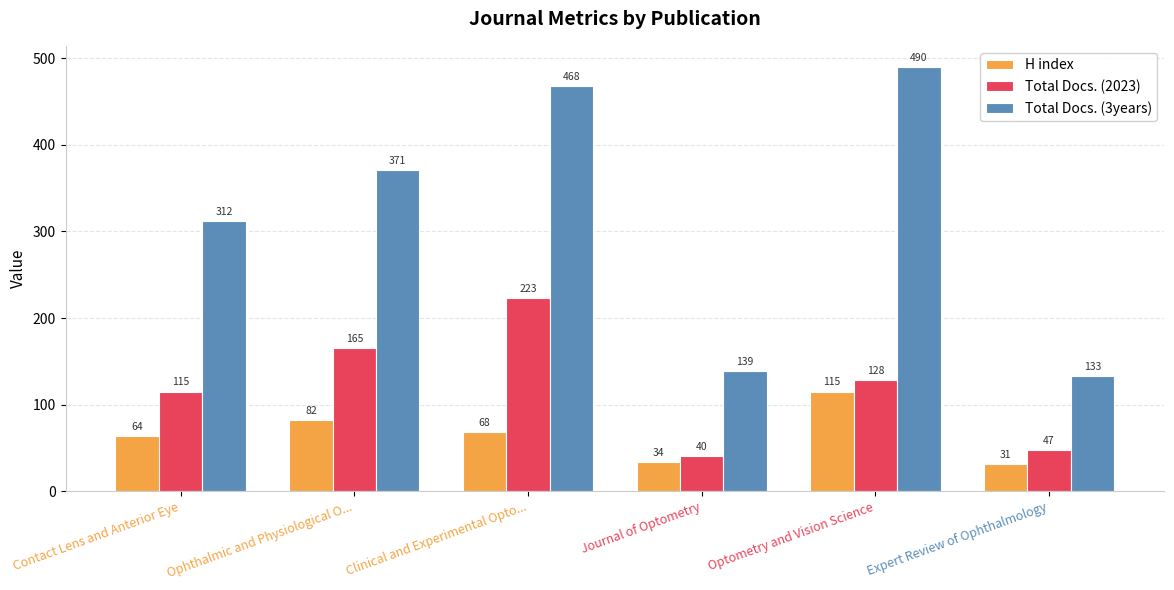

True or false: Total Docs. (3years) has a value of 231 at Ophthalmic and Physiological O....

False